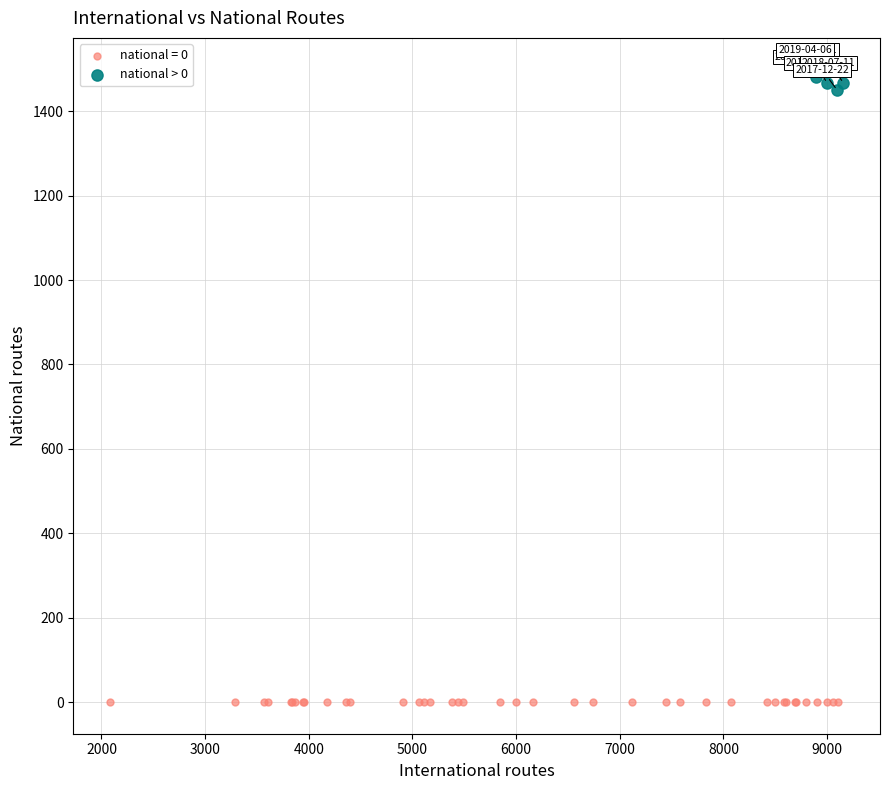

Which series reaches the minimum Y coordinate?

national = 0